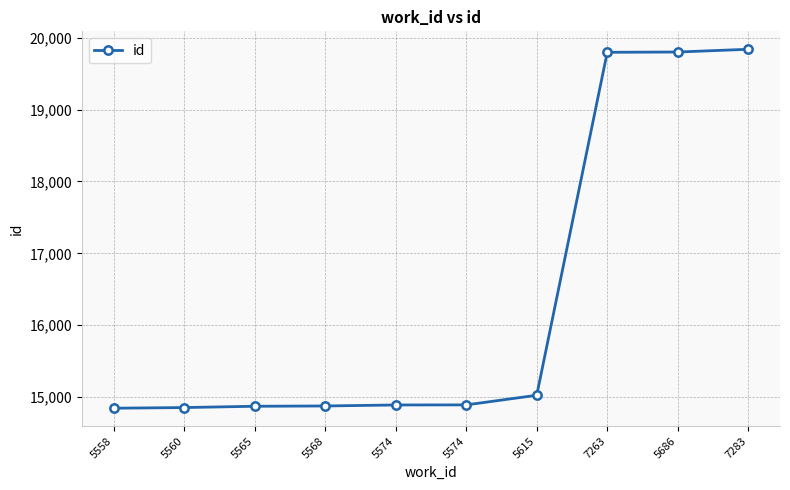

The chart shows a value of 9560 at 5560. True or false?

False